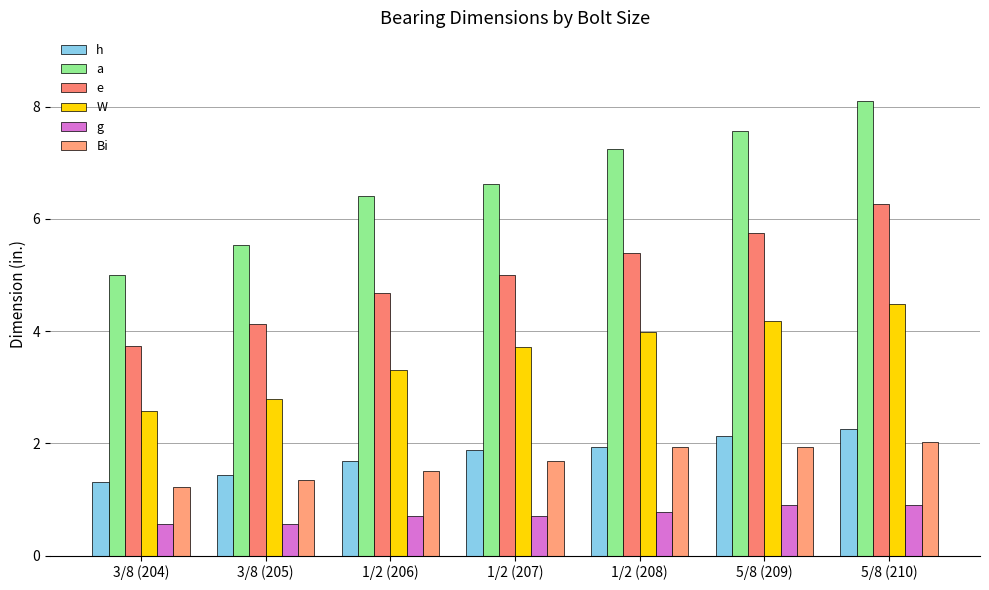

What are all the series names shown in the legend?

h, a, e, W, g, Bi